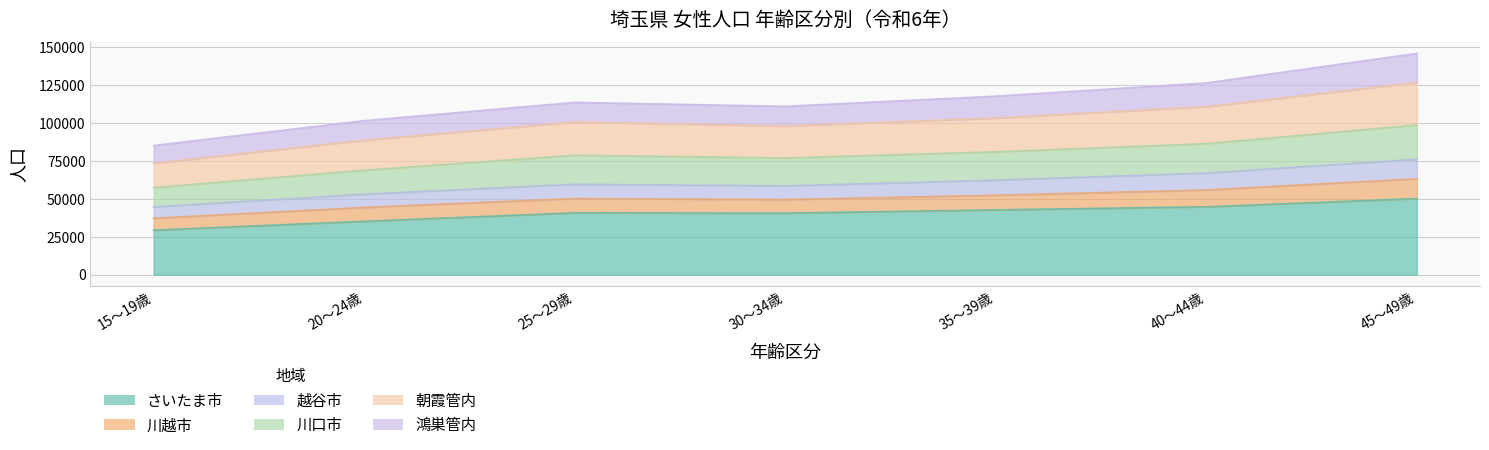

True or false: 川口市 and 越谷市 cross at least once.

False